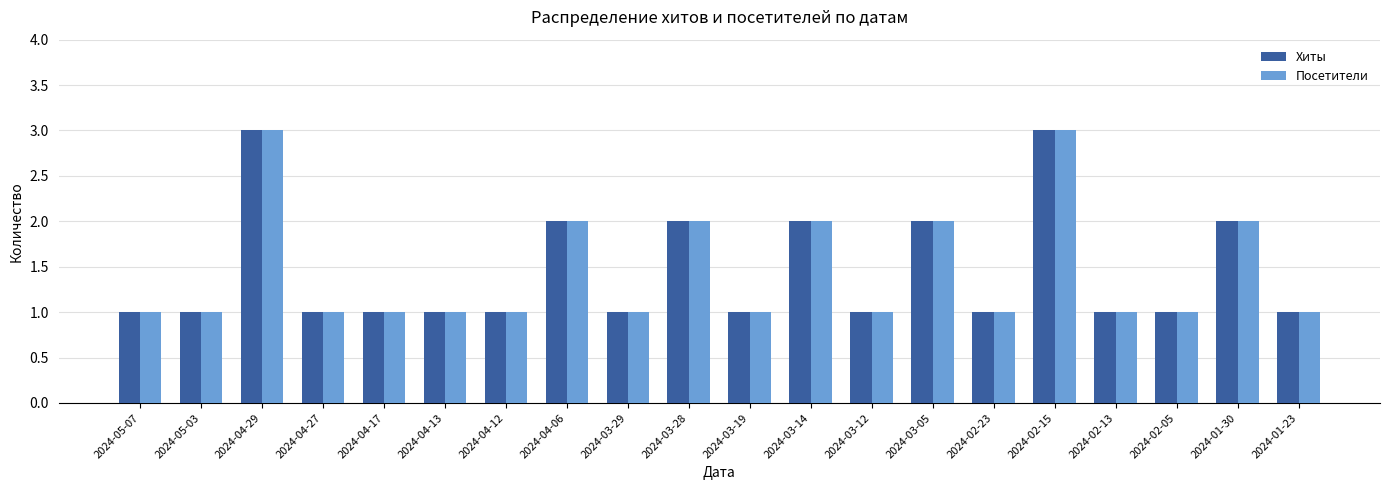

The value of Хиты at 2024-04-29 is 3. True or false?

True